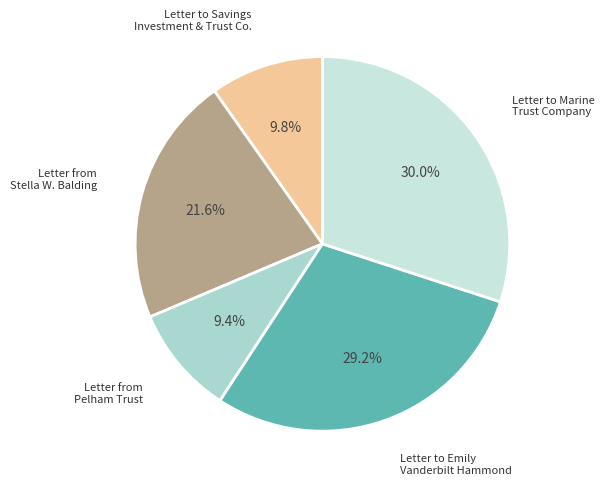

What percentage is NOT represented by Letter from Pelham Trust?

90.6%